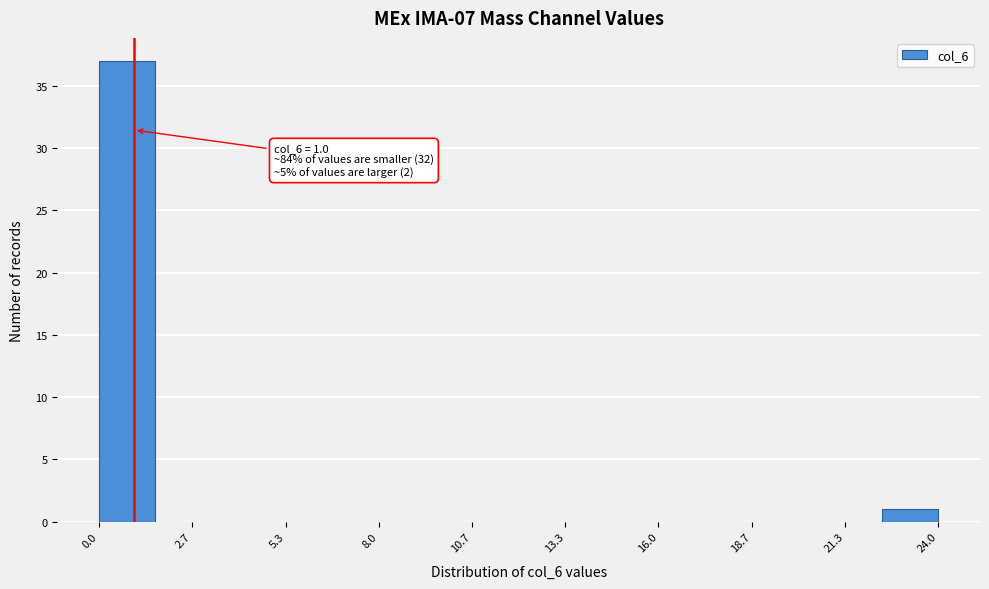

Read against the x-axis, roughly where is the centre of the tallest bar?

1.0